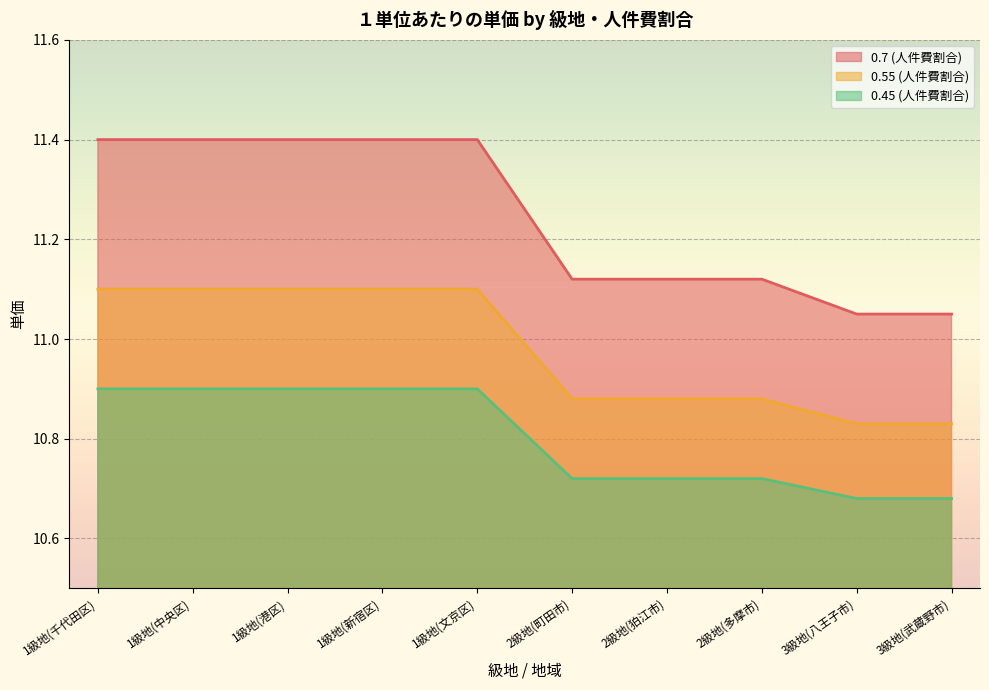

At which label does 0.45 (人件費割合) reach its minimum?

3級地(八王子市)